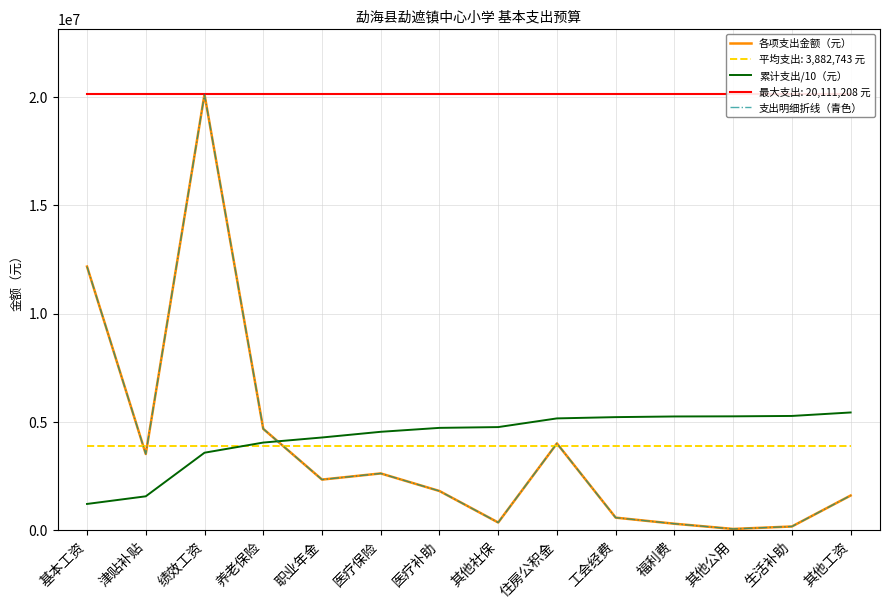

Rank the series by their maximum value, from lowest to highest.

累计支出/10（元）, 各项支出金额（元）, 支出明细折线（青色）